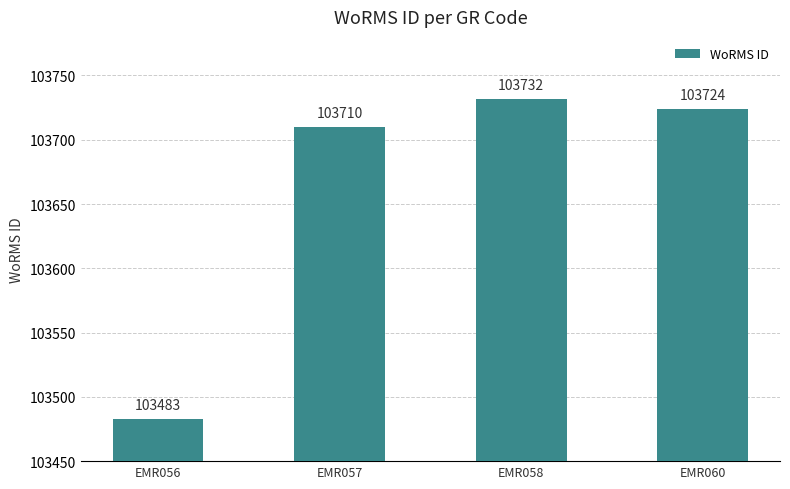

What is the difference between the second highest and minimum values?

241